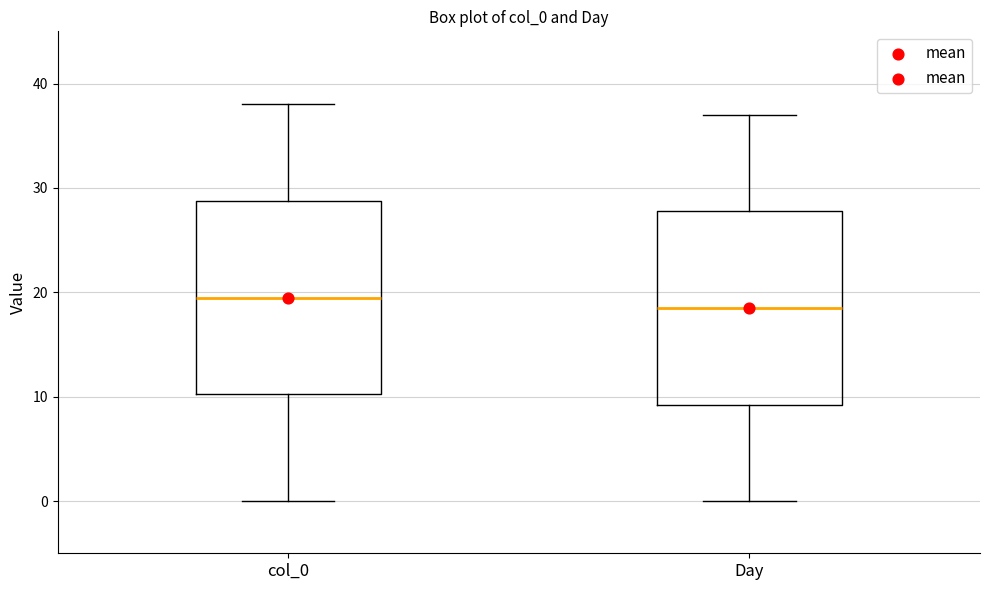

Which box's median line is the lowest?

Day